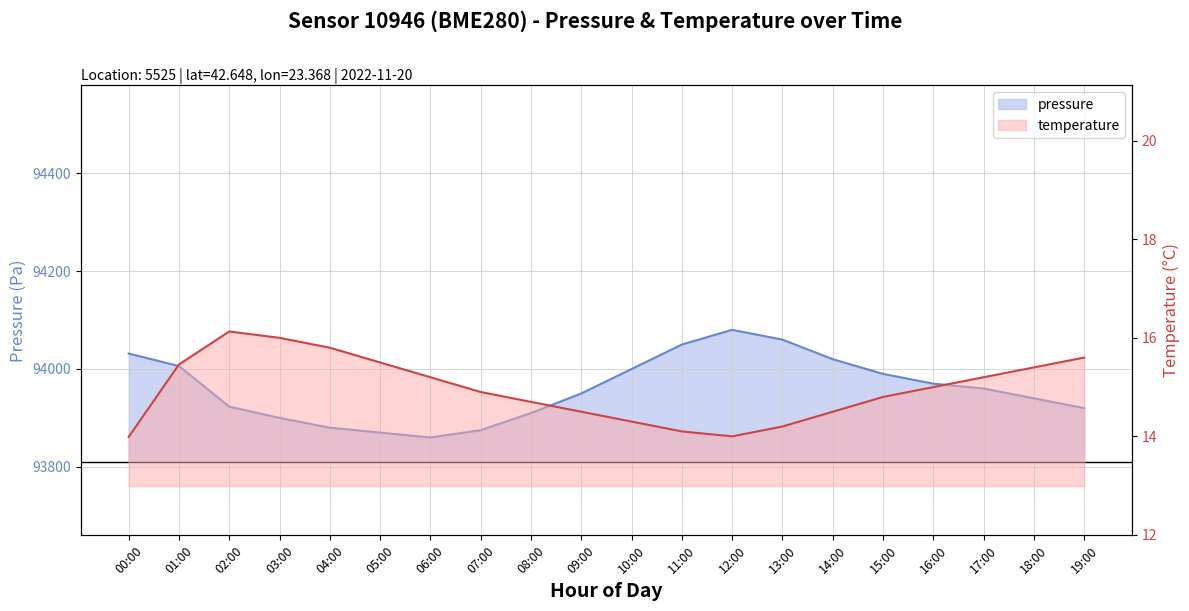

How many values in the pressure series exceed 93960?

9